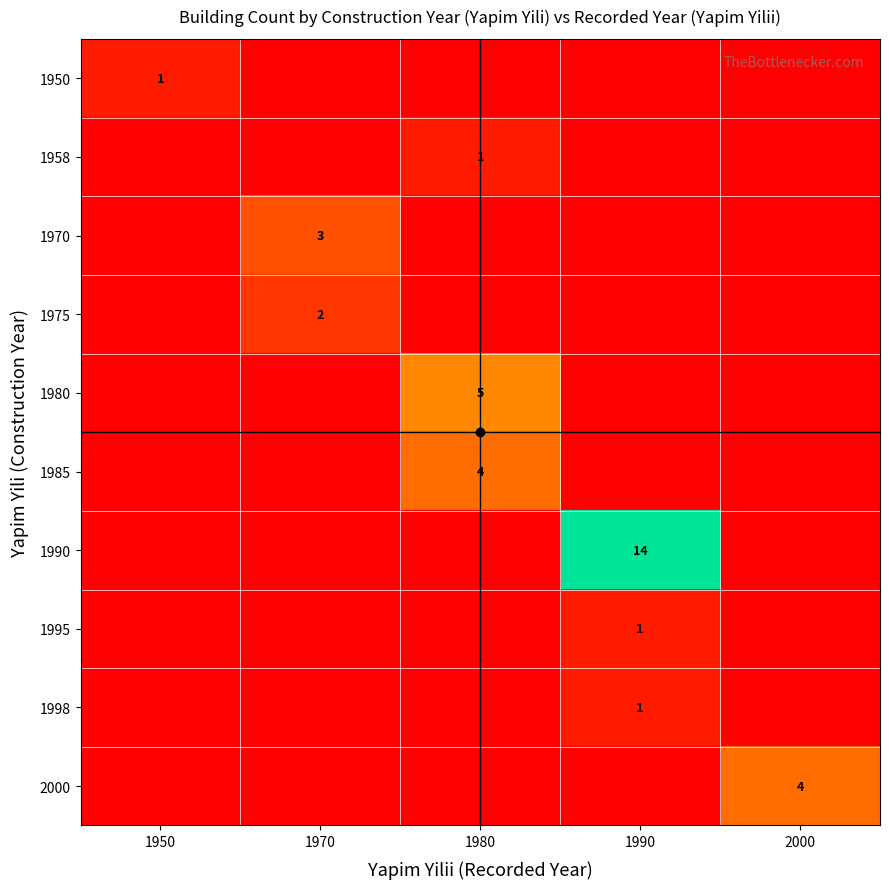

True or false: 1950 has a value of 1 at 1950.

True